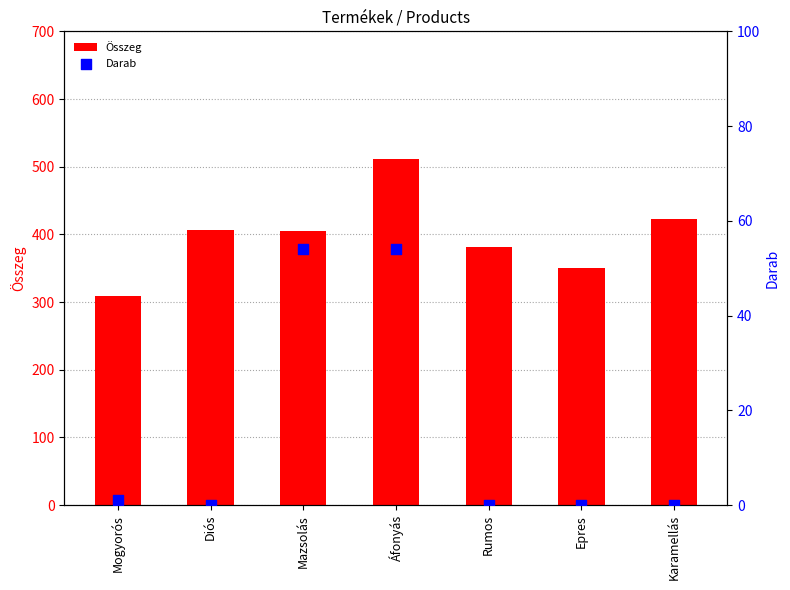

Which series contains the highest Y value?

Összeg